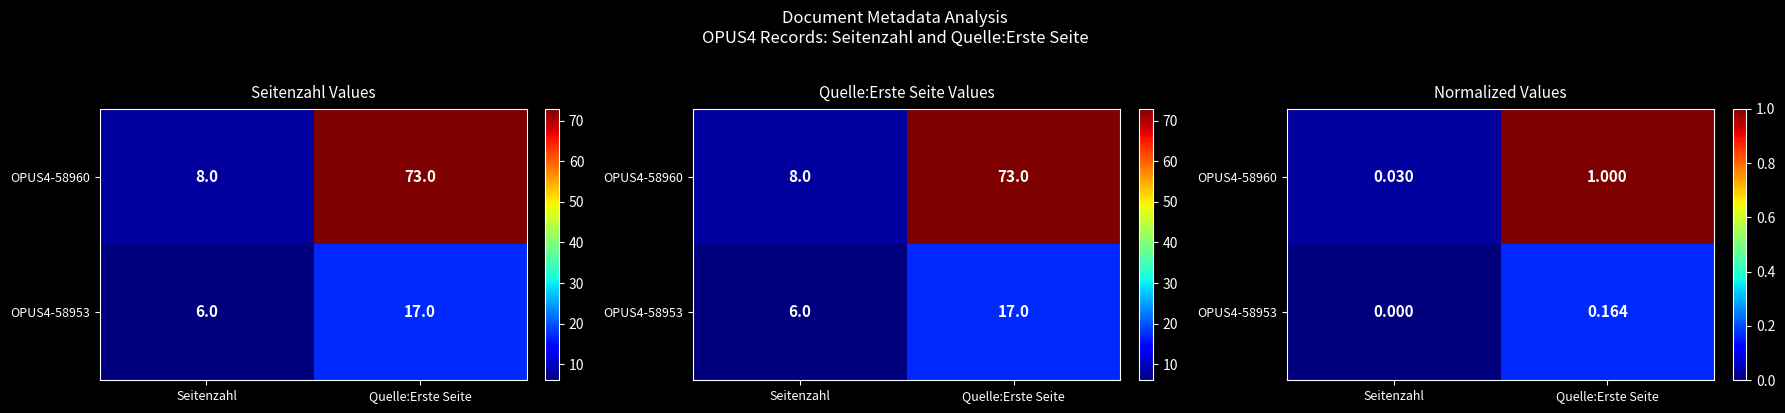

What is the difference between the maximum and minimum values in the OPUS4-58960 series?

1.0